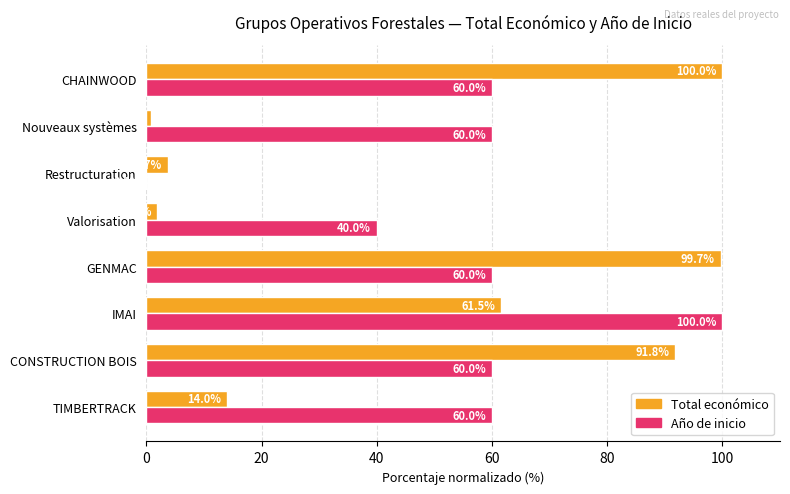

True or false: Total económico has a value of 91.8 at CONSTRUCTION BOIS.

True